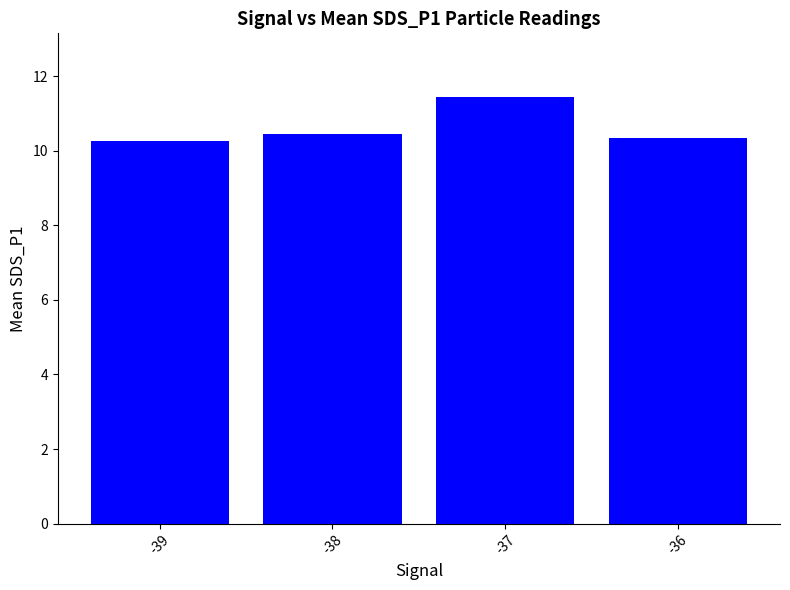

What is the value of the 4th bar from the left?

10.3